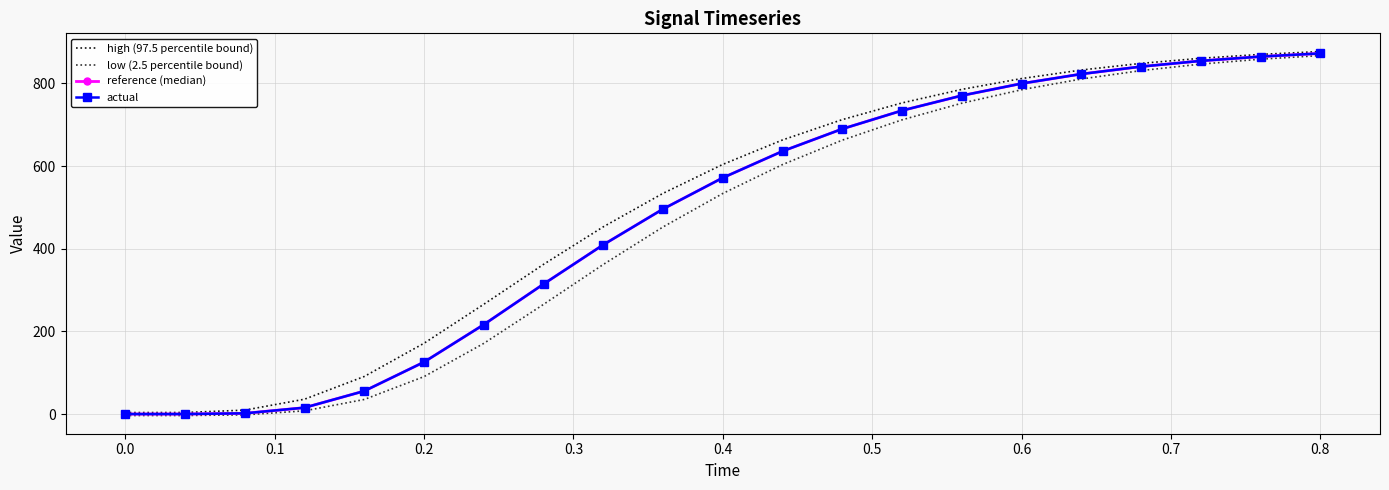

What is the maximum value shown in the chart?

877.0